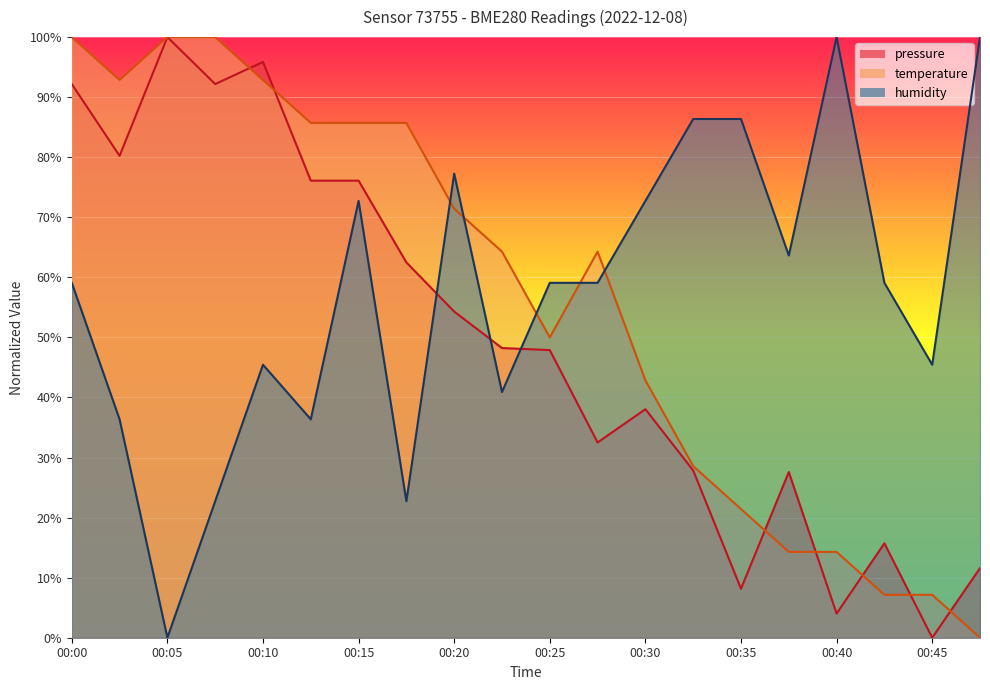

At which category is the sum across all series the highest?

00:00